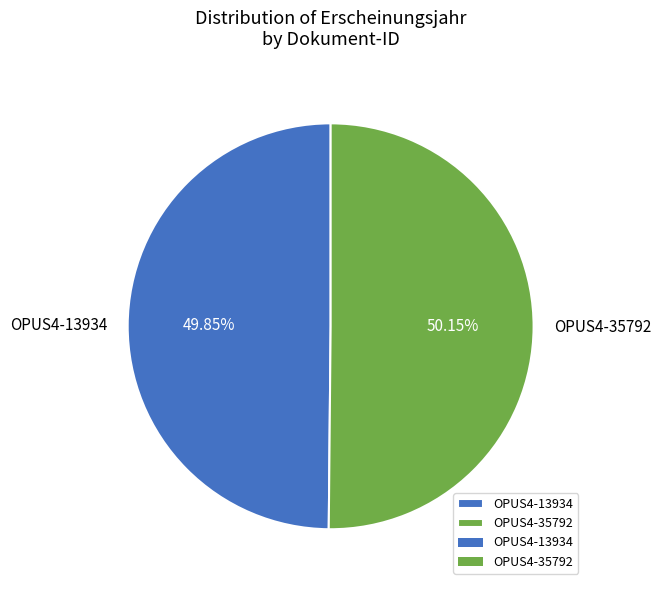

What is the total percentage of OPUS4-35792 and OPUS4-13934?

100.0%